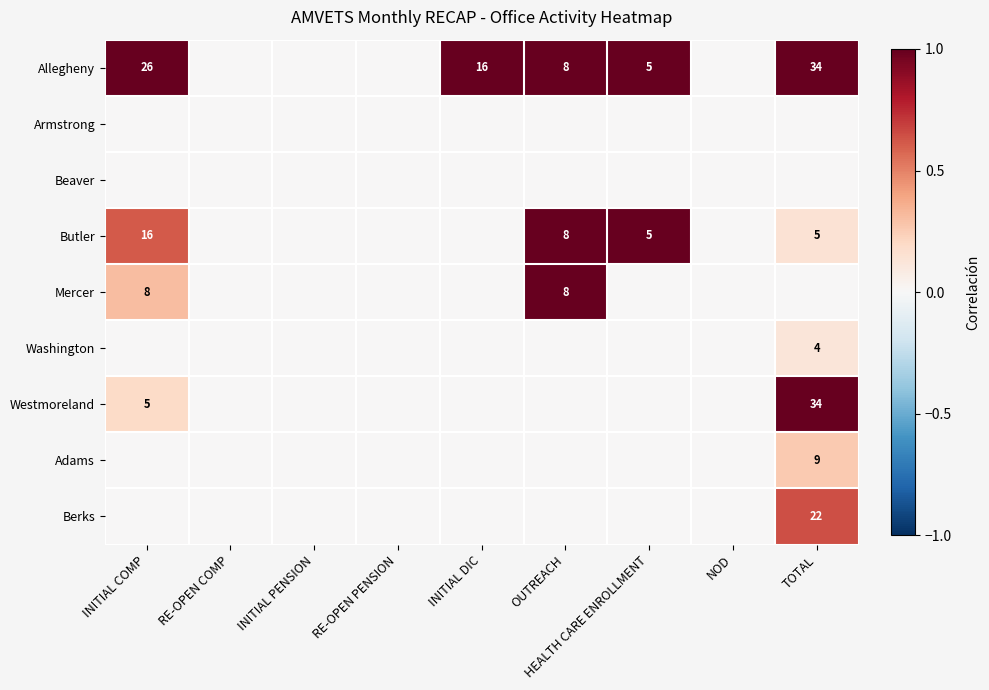

How many categories are shown in the chart?

9